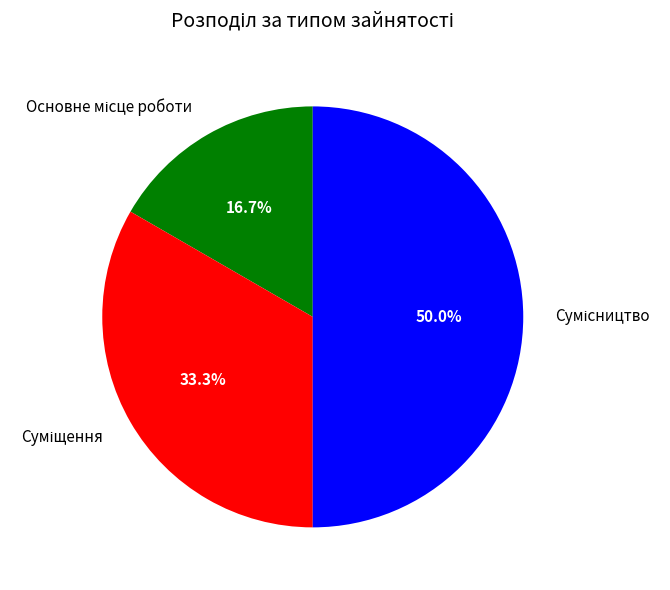

Rank the categories by value from highest to lowest.

Сумісництво, Суміщення, Основне місце роботи